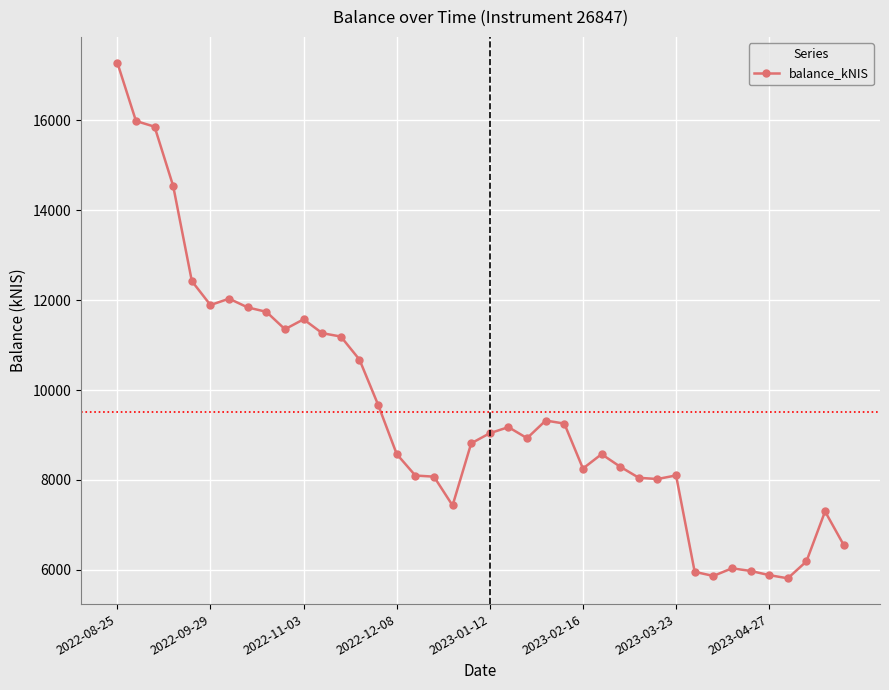

What is the value of the 29th point from the left?

8047.3